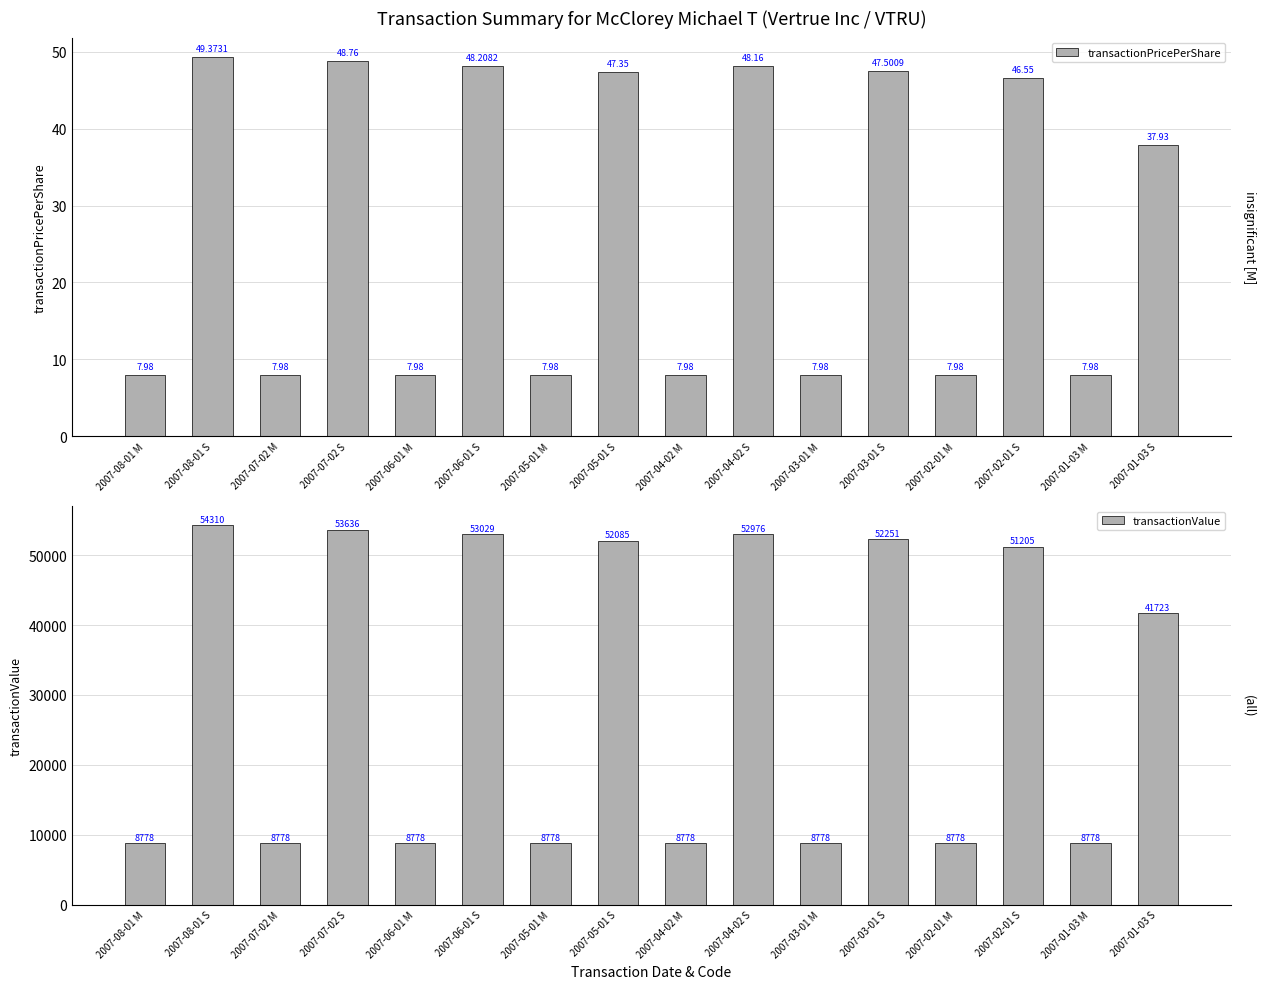

Reading left to right, what are all the values shown in this chart?

transactionPricePerShare: 8.0	49.4	8.0	48.8	8.0	48.2	8.0	47.4	8.0	48.2	8.0	47.5	8.0	46.5	8.0	37.9
transactionValue: 8778.0	54310.0	8778.0	53636.0	8778.0	53029.0	8778.0	52085.0	8778.0	52976.0	8778.0	52251.0	8778.0	51205.0	8778.0	41723.0